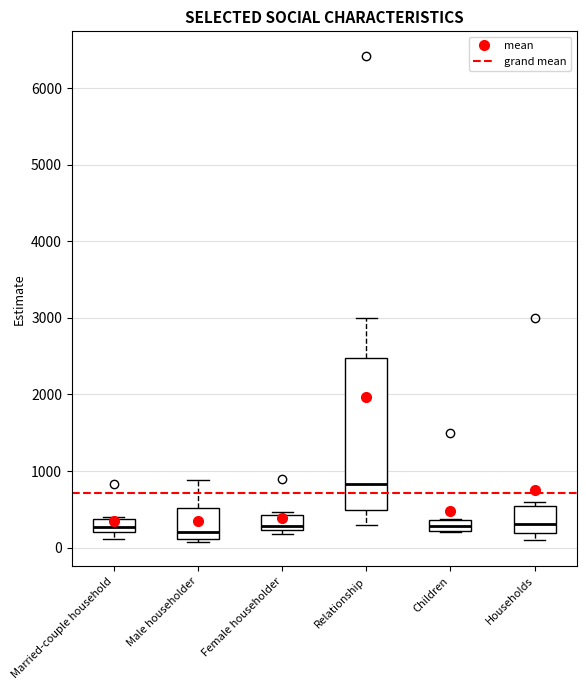

Which box is the tallest, from its lower edge to its upper edge?

Relationship